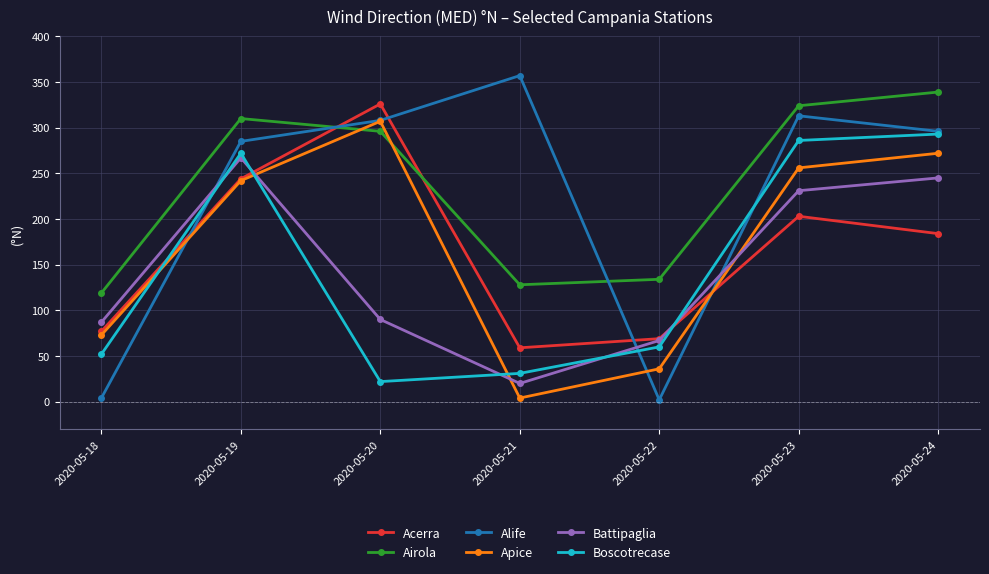

What is the sum of the Acerra values at 2020-05-23 and 2020-05-22?

272